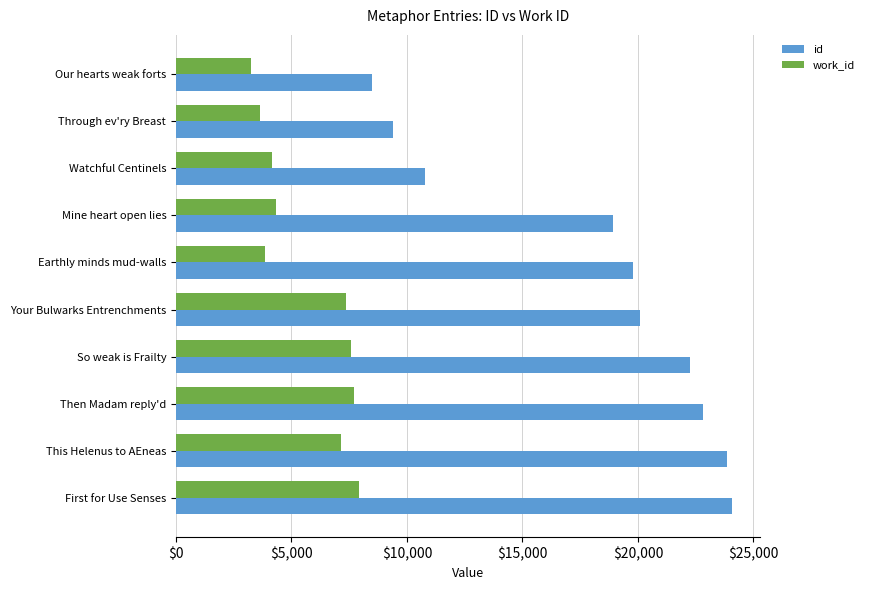

How many categories are shown in the chart?

10